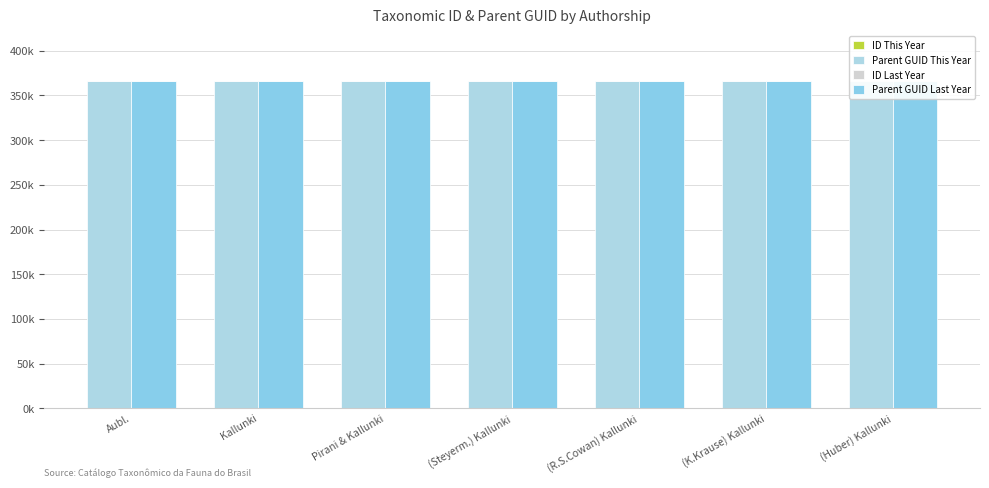

Reading left to right, what are all the values shown in this chart?

Parent GUID This Year: 366.4	366.4	366.4	366.4	366.4	366.4	366.4
ID This Year: 0.0	0.0	0.0	0.1	0.0	0.1	0.0
Parent GUID Last Year: 366.4	366.4	366.4	366.4	366.4	366.4	366.4
ID Last Year: 0.0	0.1	0.1	0.0	0.0	0.1	0.0